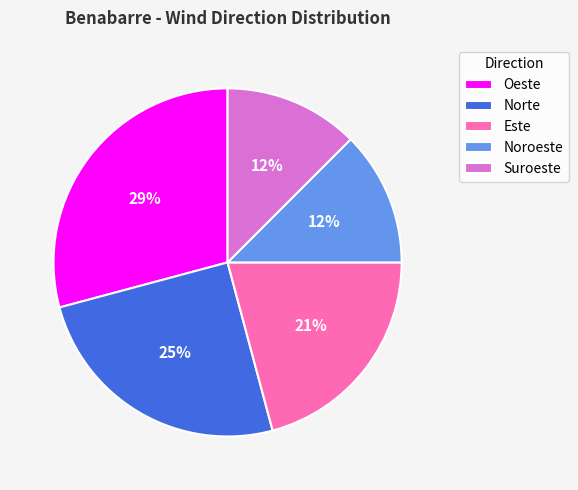

True or false: Noroeste accounts for 12% of the total.

True